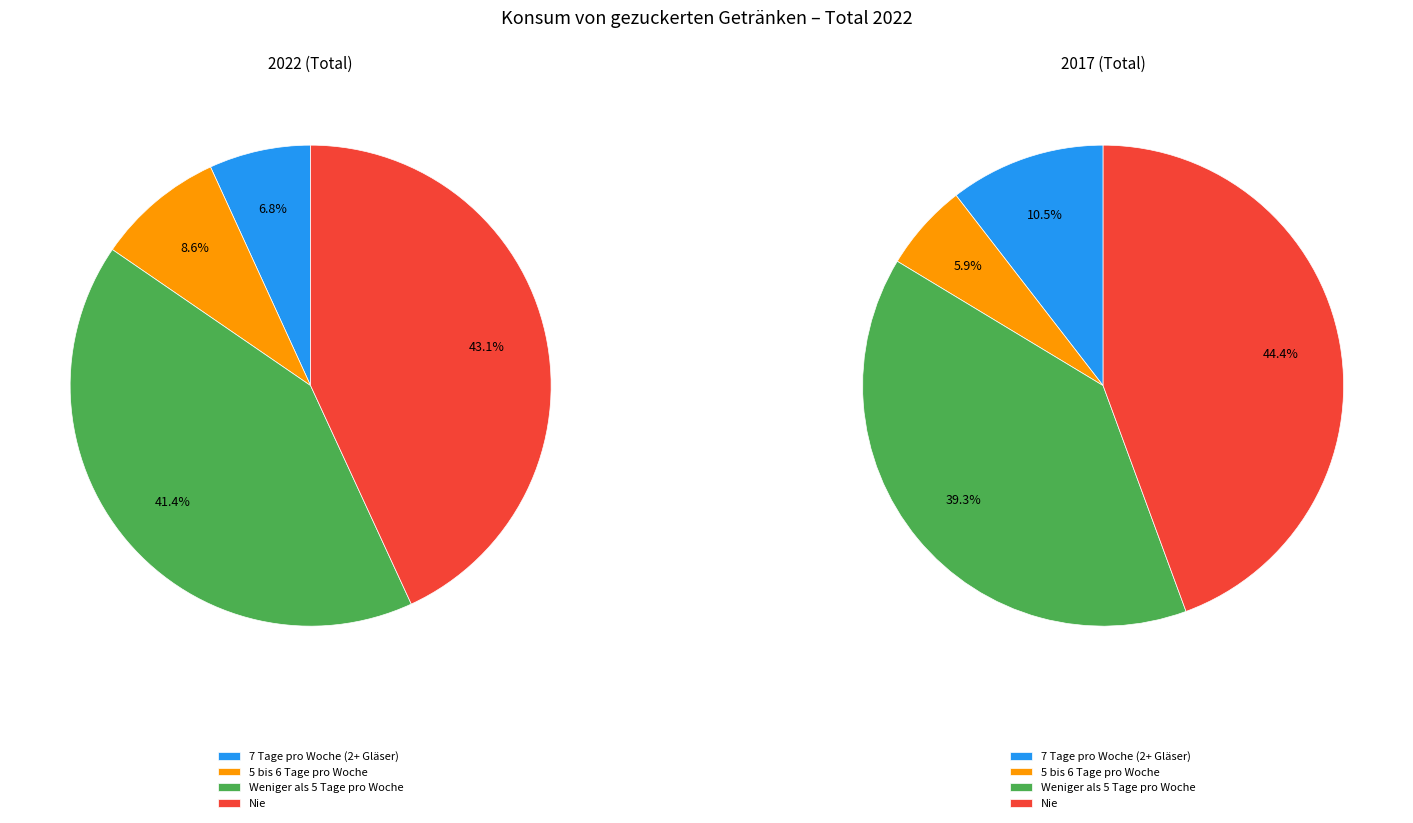

Combined, what portion of the pie is Nie and Weniger als 5 Tage pro Woche?

84.6%